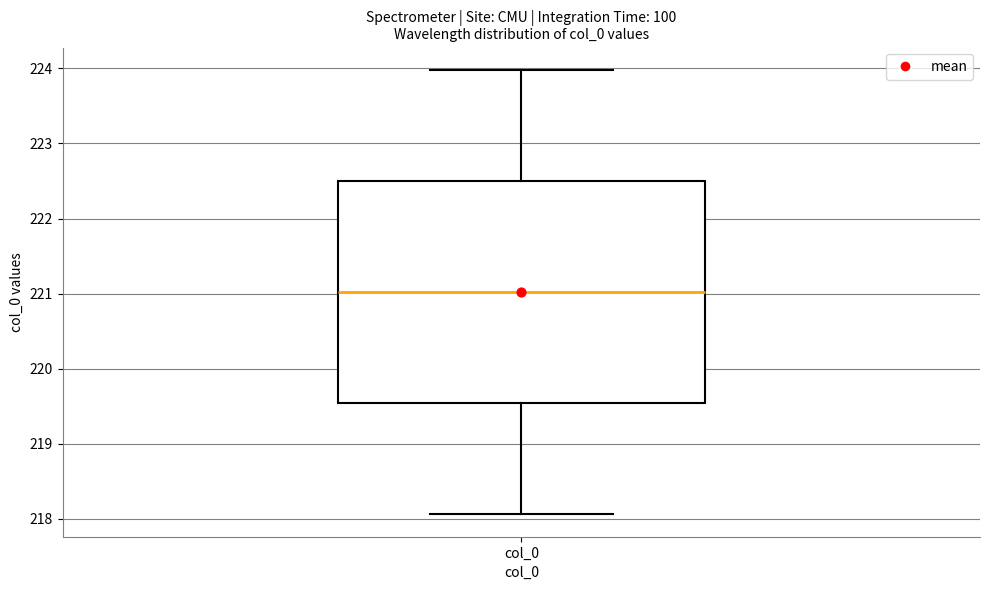

Read this box plot against the y-axis: the position of the median line, the range covered by the box, and the ends of both whiskers. The values are not printed on the chart, so give them approximately, as read against the axis.

median 221.0, box 219.5 to 222.5, whiskers 218.1 to 224.0